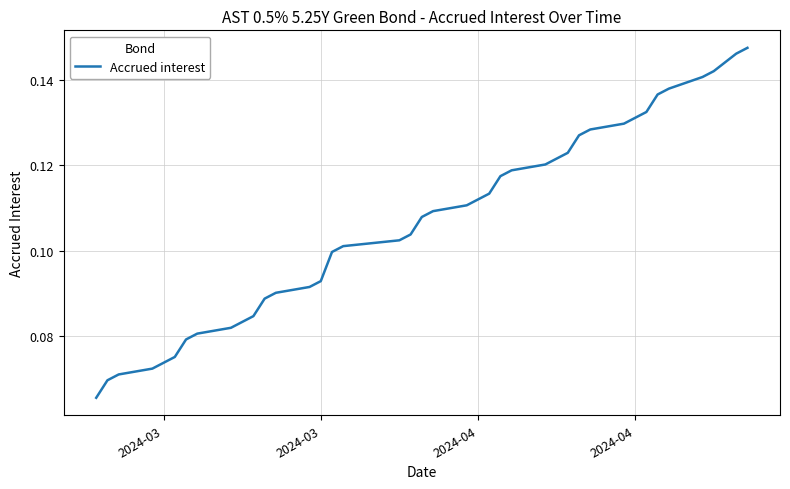

Is this an area chart (filled region under the line)?

No